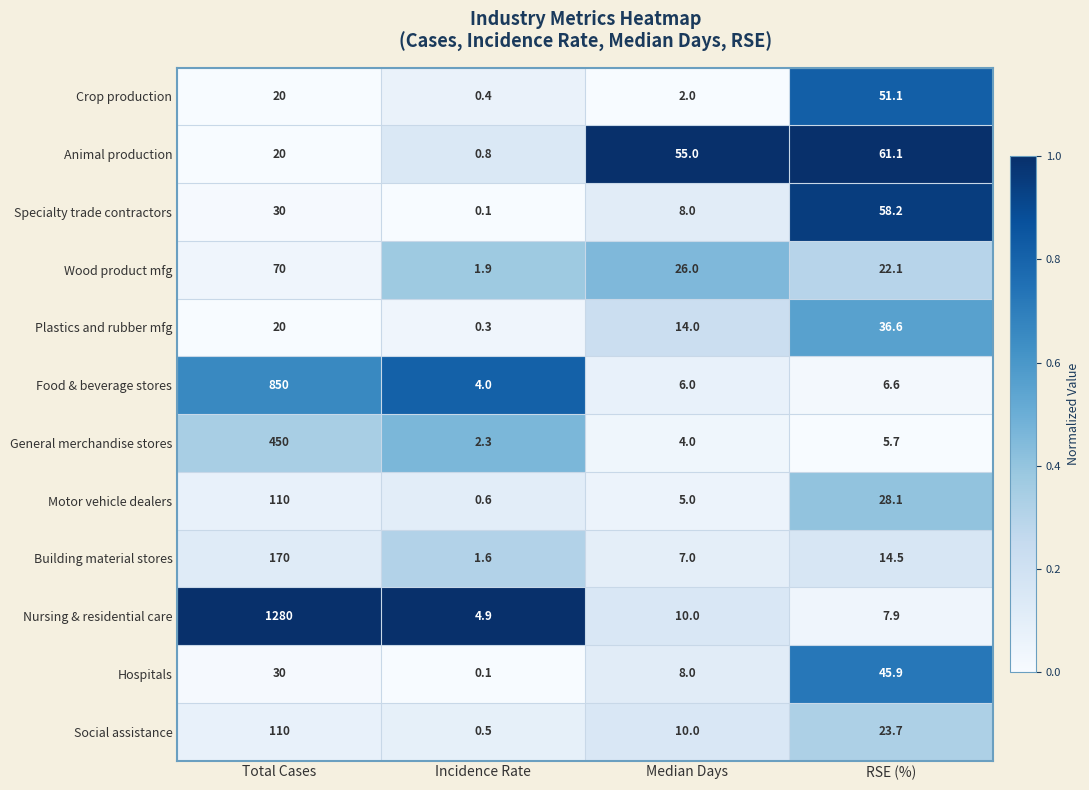

Which series changed the most between Incidence Rate and RSE (%)?

Animal production